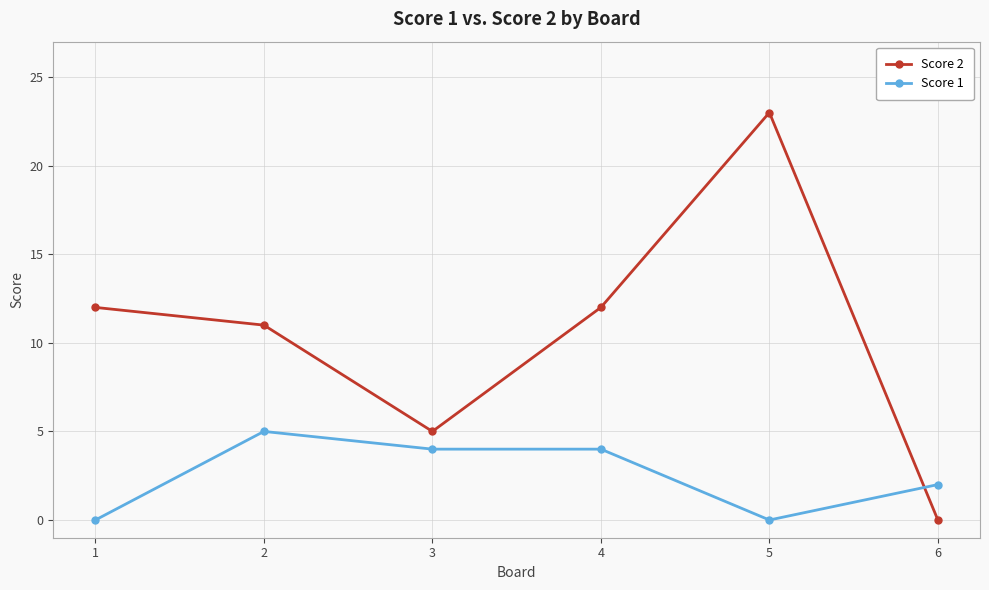

Between 1 and 6, which series saw the biggest shift?

Score 2